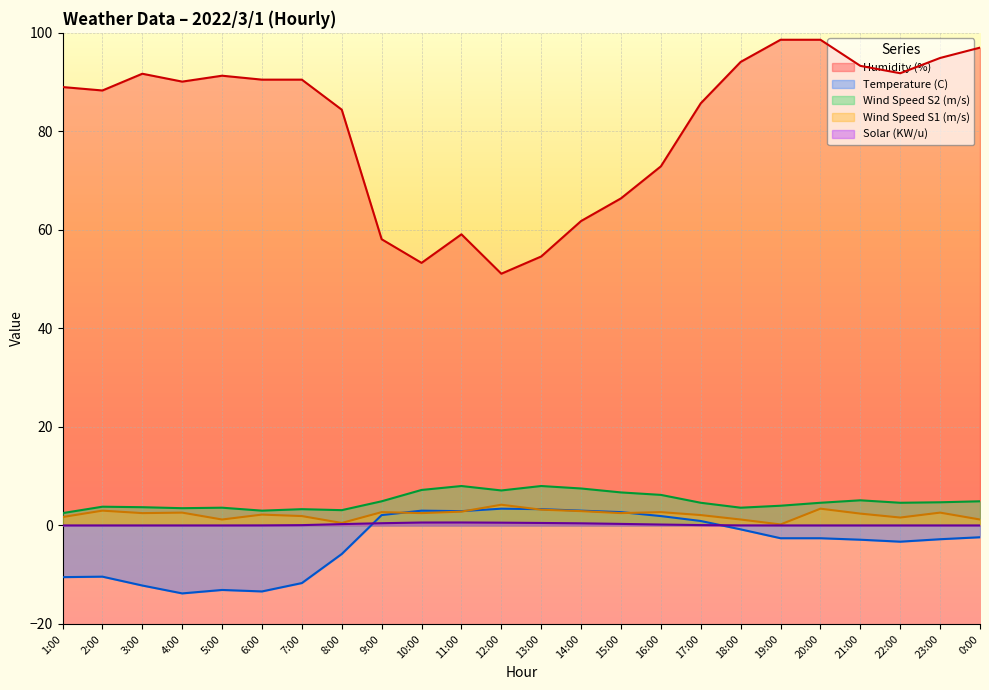

How many data points in Temperature (C) are above -2?

10